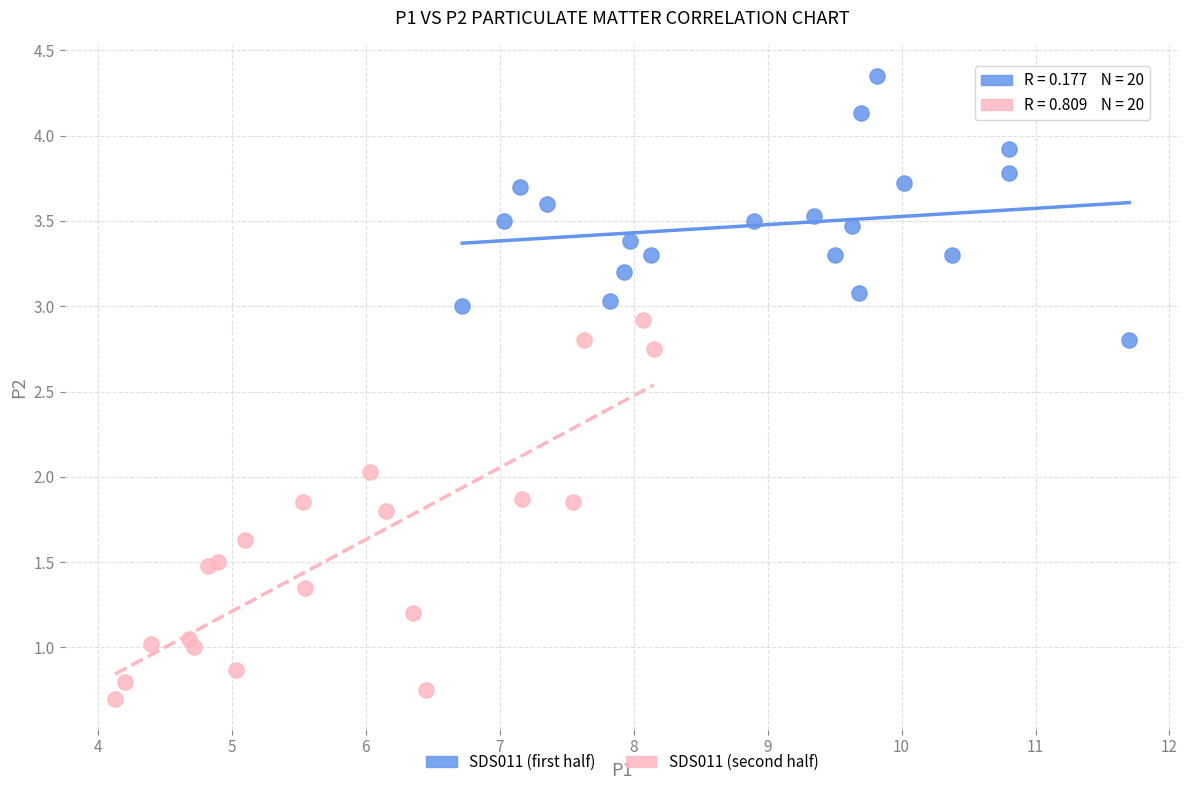

Which series reaches the minimum Y coordinate?

SDS011 (second half)